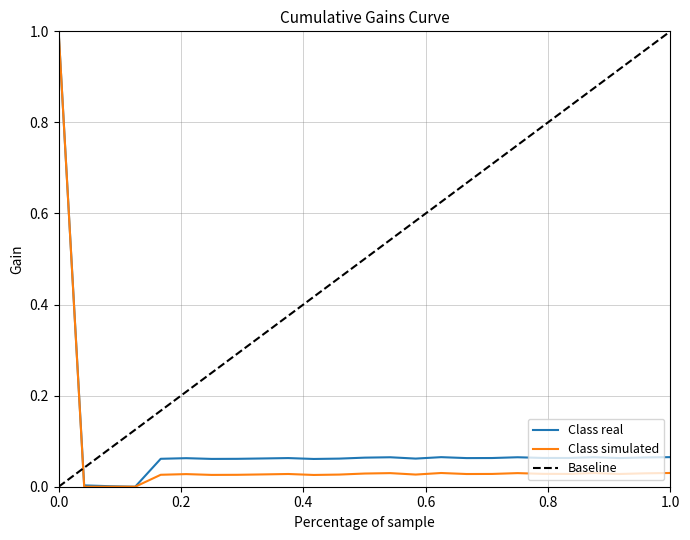

What is the maximum value for Class real?

1.0